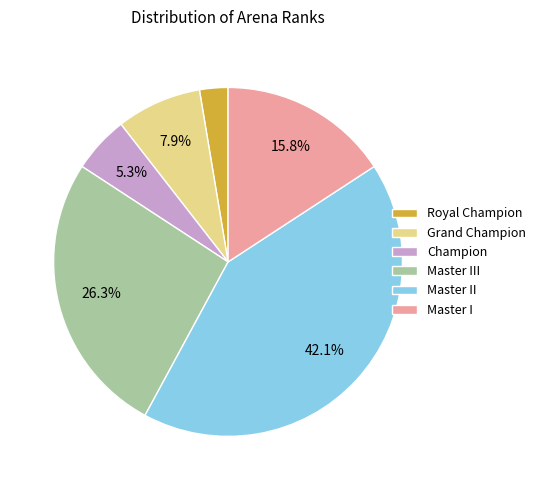

To the nearest percent, what percentage of the pie is Master II?

42%